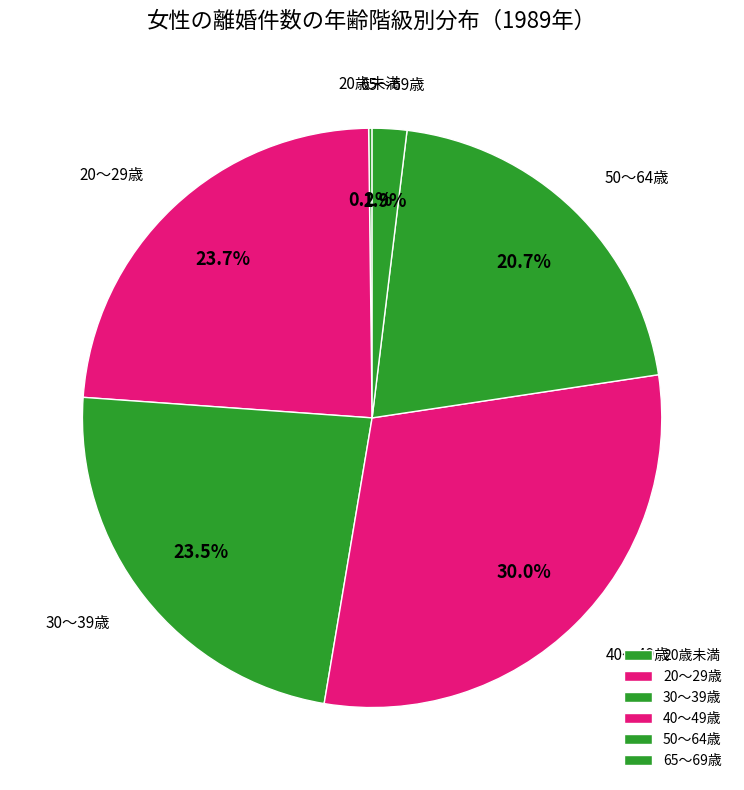

Which has a higher value, 30～39歳 or 50～64歳?

30～39歳